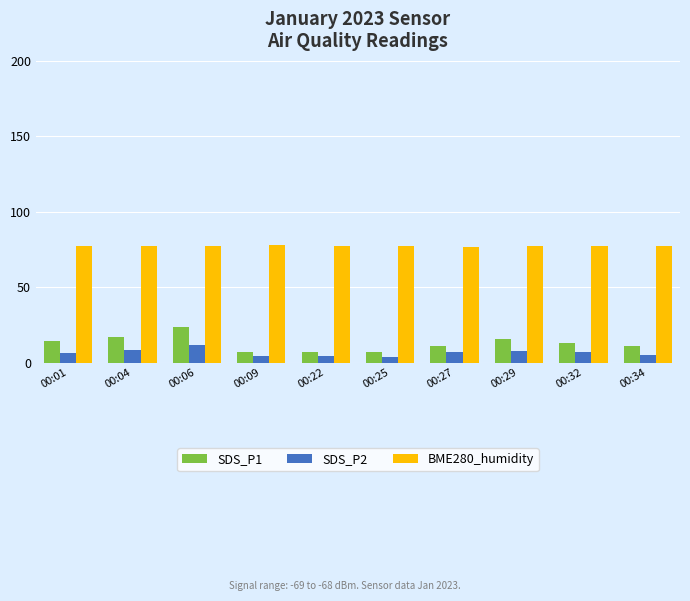

What are all the series names shown in the legend?

SDS_P1, SDS_P2, BME280_humidity